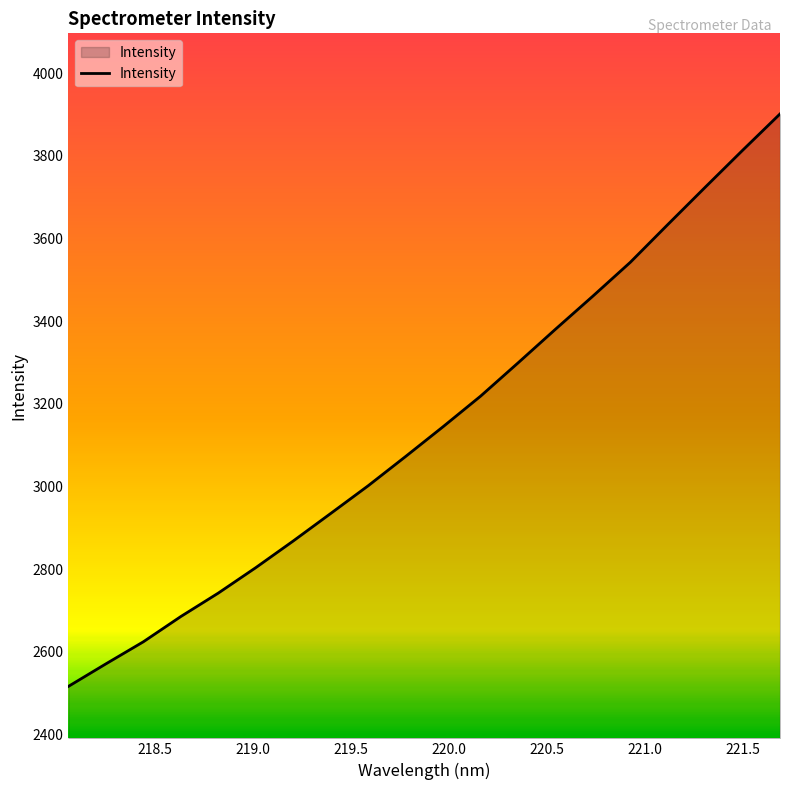

What is the minimum value shown in the chart?

2516.2